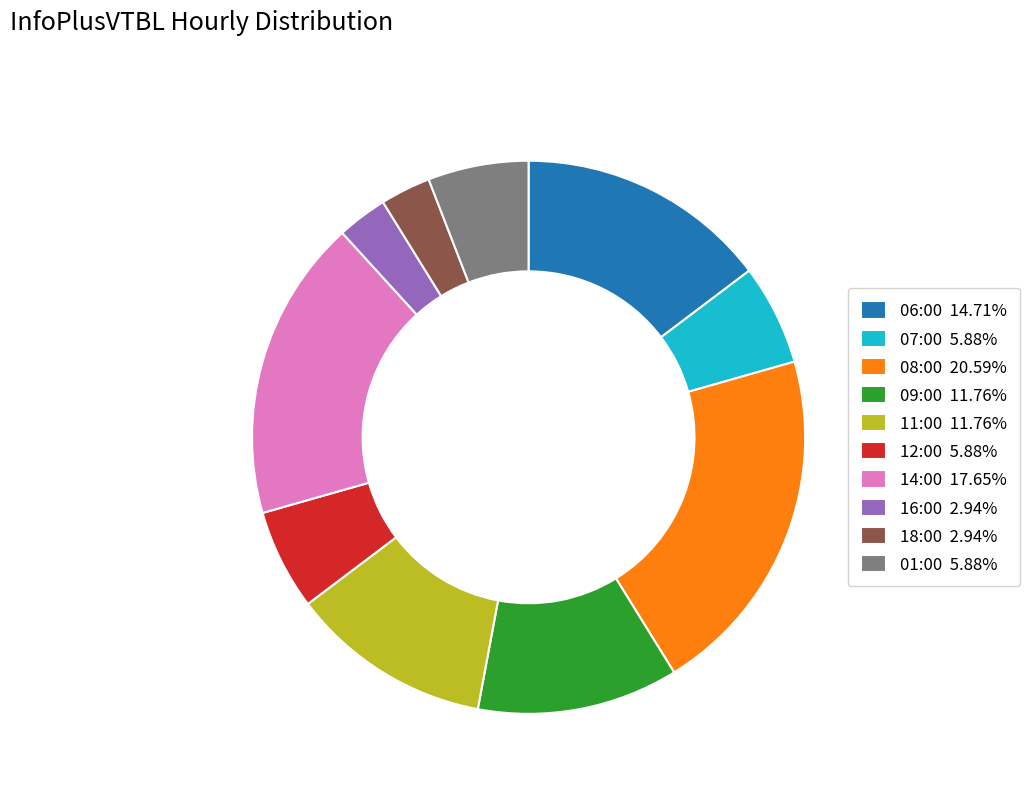

Does 07:00 5.88% account for over 50% of the chart?

No